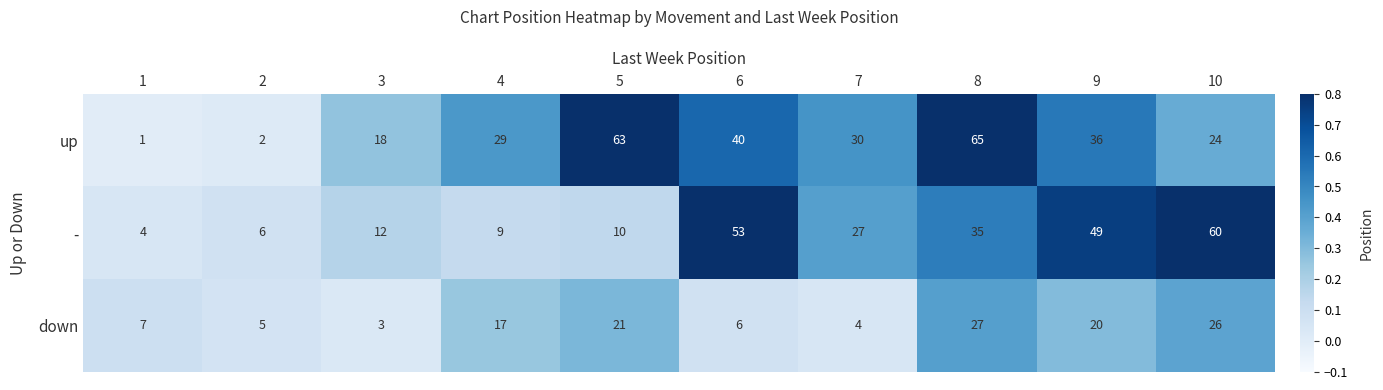

What is the total value across all series at 8?

127